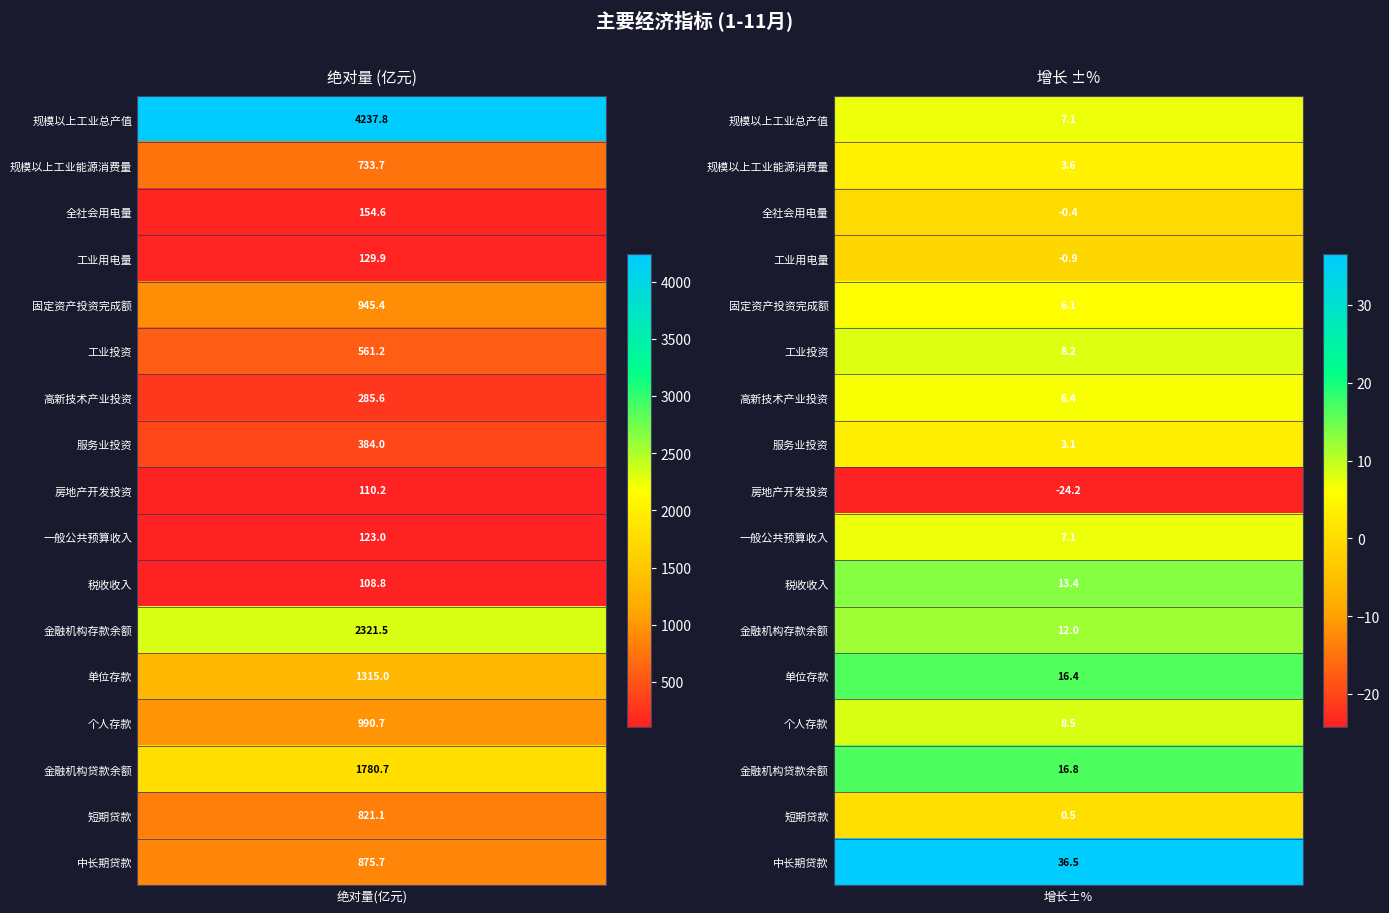

Which has a higher value, 1 or 6?

1